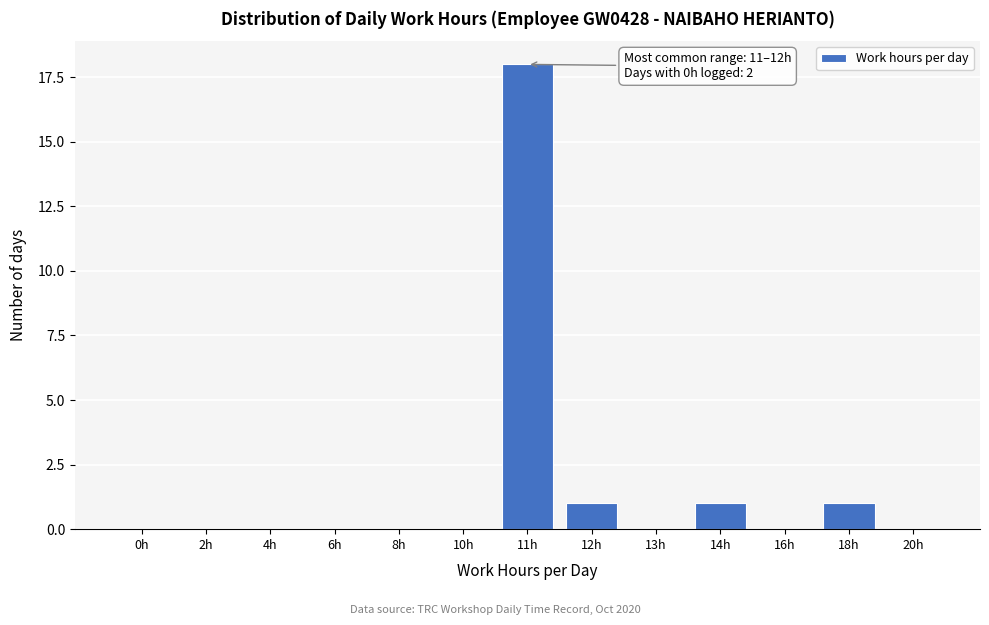

Reading right to left, transcribe all the data shown in this chart.

20h=0	18h=1	16h=0	14h=1	13h=0	12h=1	11h=18	10h=0	8h=0	6h=0	4h=0	2h=0	0h=0